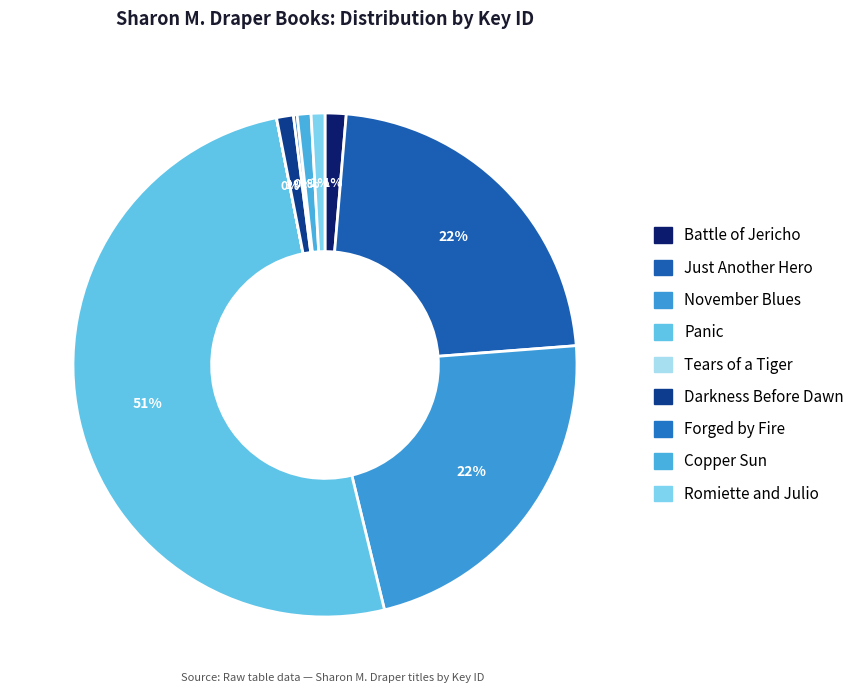

Approximately how many times larger is the value at Copper Sun compared to Darkness Before Dawn?

0.8